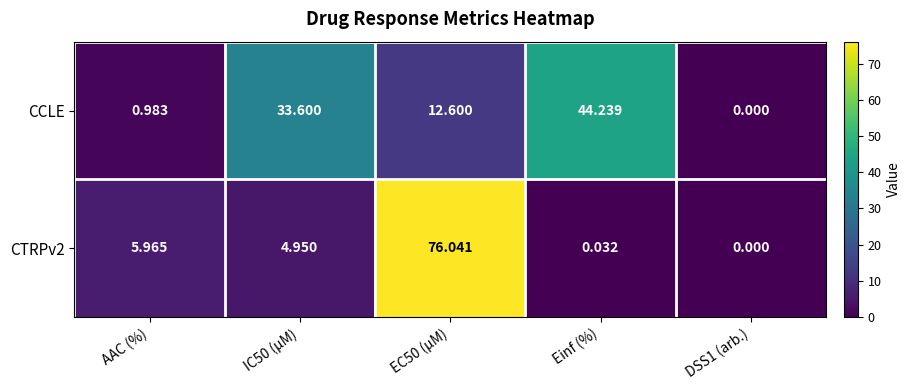

At how many categories does at least one series exceed 60?

1